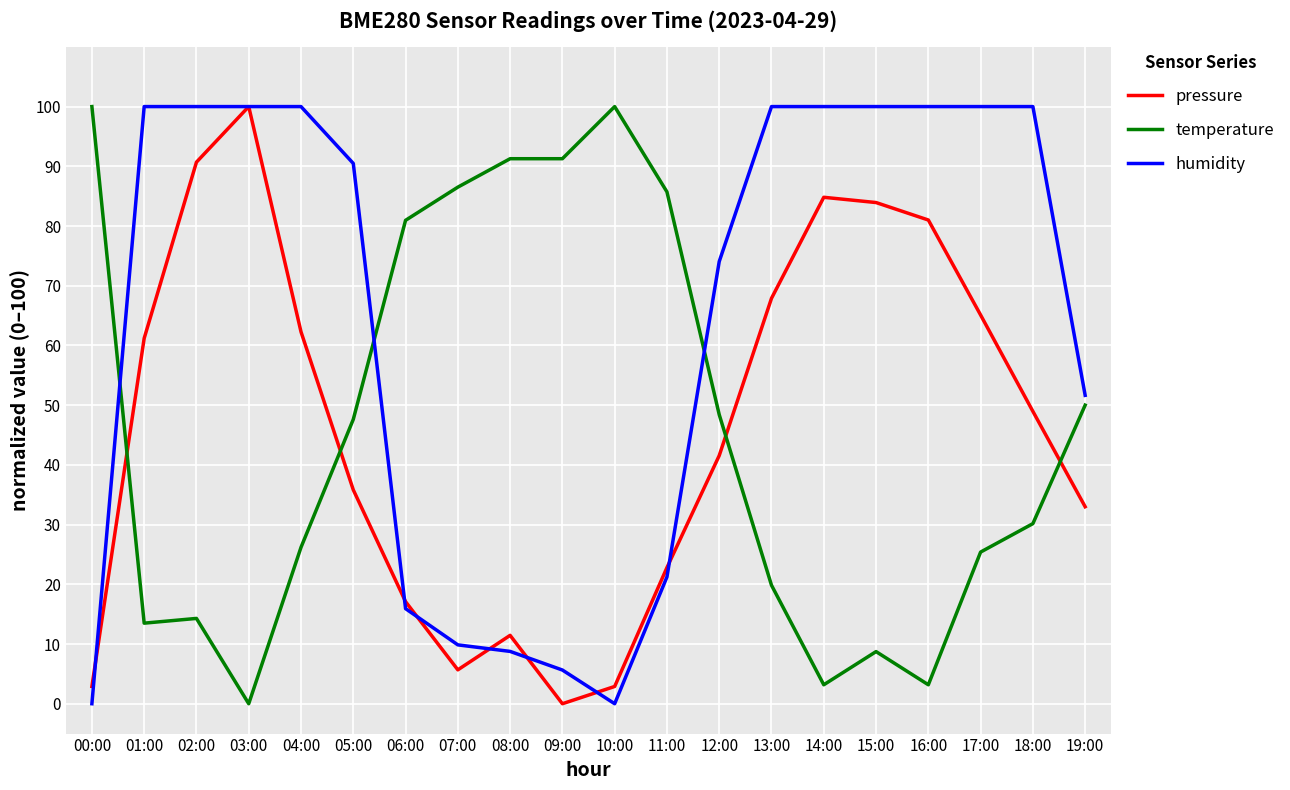

How many positive values does the pressure series have?

19